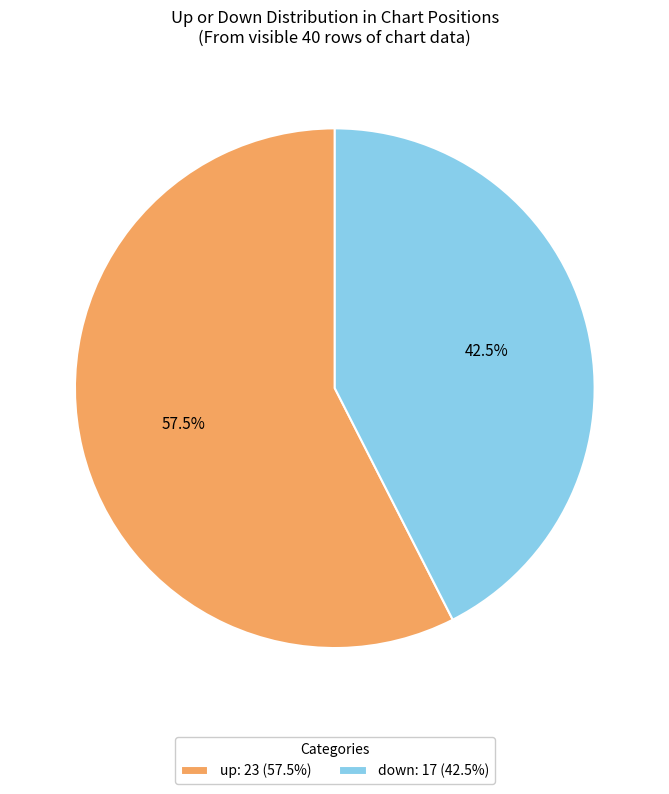

What is the ratio of the value at down: 17 (42.5%) to the value at up: 23 (57.5%)?

0.7